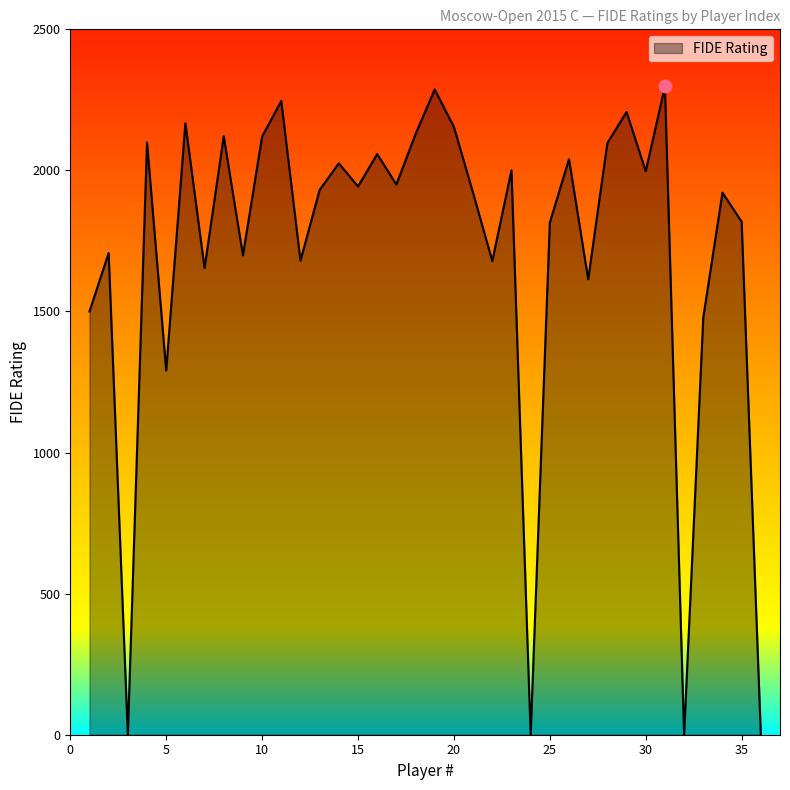

What is the maximum value shown in the chart?

2298